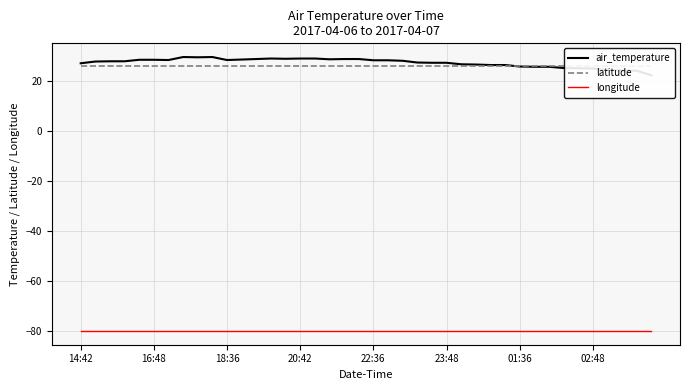

Which label corresponds to the smallest value in the chart?

14:42